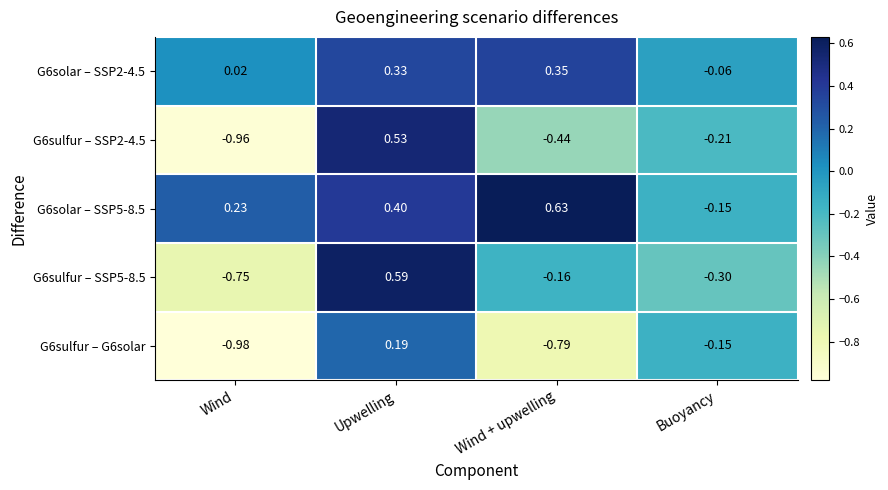

At which label does G6sulfur – SSP5-8.5 first exceed 0?

Upwelling